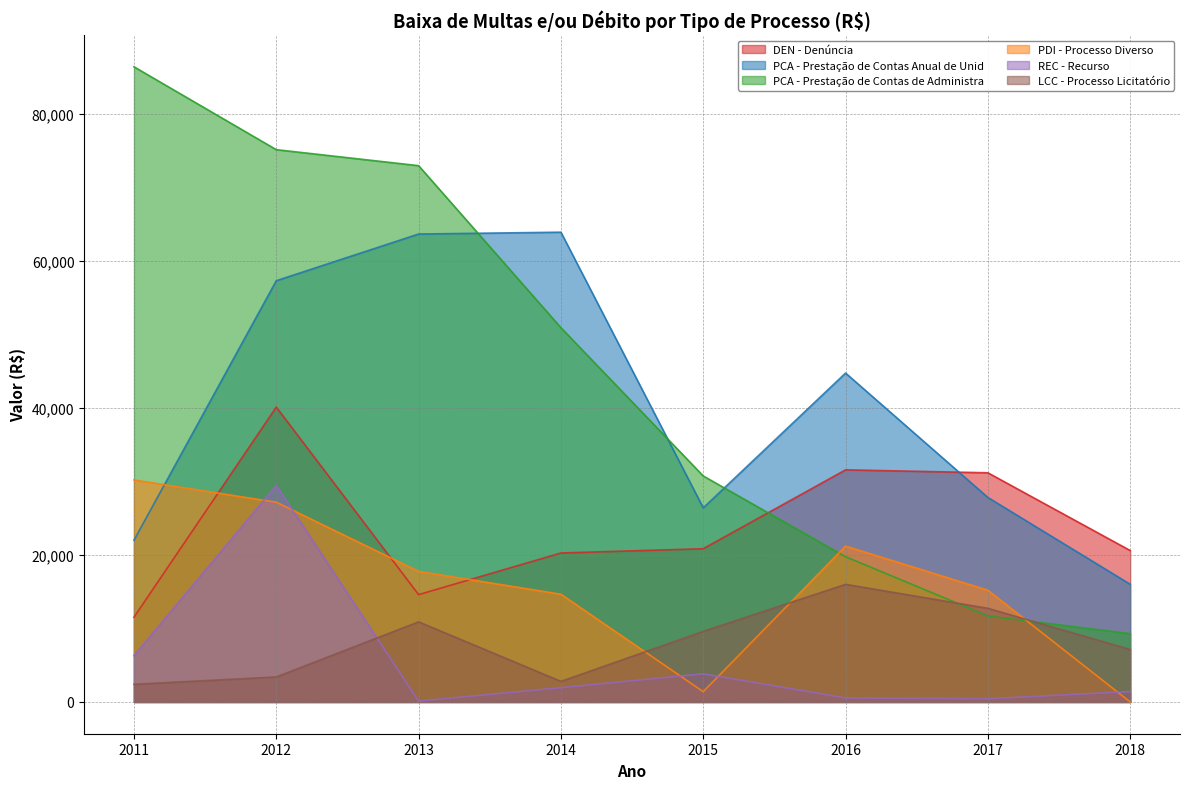

Reading right to left, extract all data points from this chart.

DEN - Denúncia: 20597.1	31174.3	31573.7	20845.8	20264.3	14600.0	40107.4	11526.8
PCA - Prestação de Contas Anual de Unid: 16007.6	27815.6	44738.4	26400.5	63900.0	63650.4	57300.0	22000.0
PCA - Prestação de Contas de Administra: 9290.0	11700.0	19752.4	30740.8	50908.5	72950.7	75126.9	86400.0
PDI - Processo Diverso: 0.0	15200.0	21200.0	1400.0	14655.4	17768.3	27173.9	30200.0
REC - Recurso: 1415.9	435.7	544.6	3830.0	1942.5	108.9	29460.1	6310.4
LCC - Processo Licitatório: 7136.5	12736.5	16000.0	9600.0	2800.0	10900.0	3400.0	2400.0